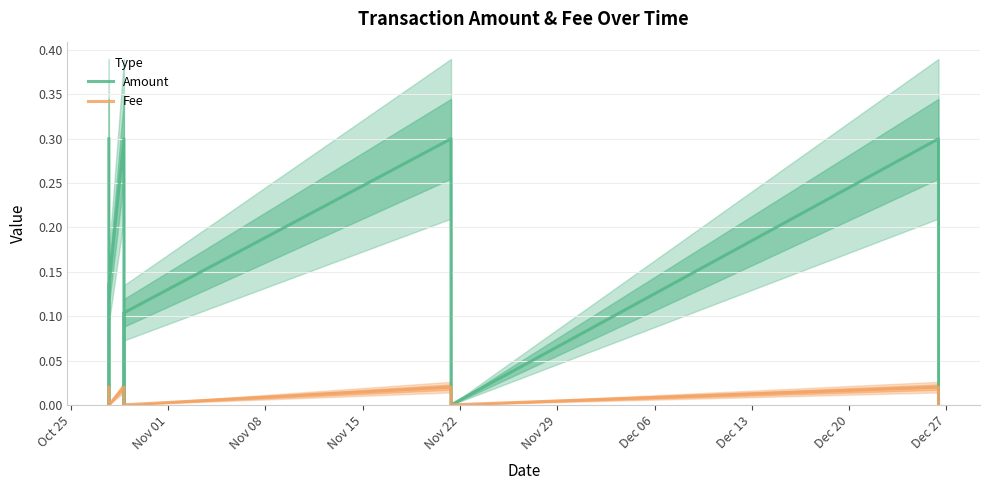

What is the label of the 2nd point from the right?

Dec 20